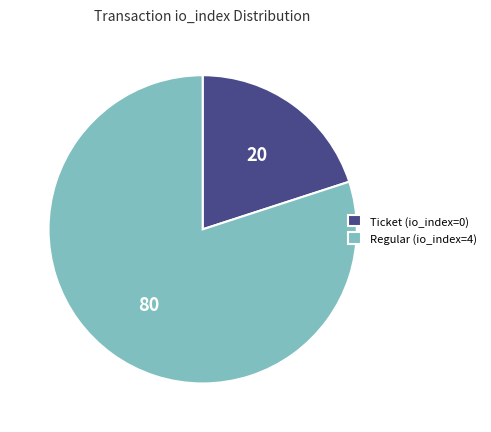

Which category has the biggest portion of the pie?

Regular (io_index=4)